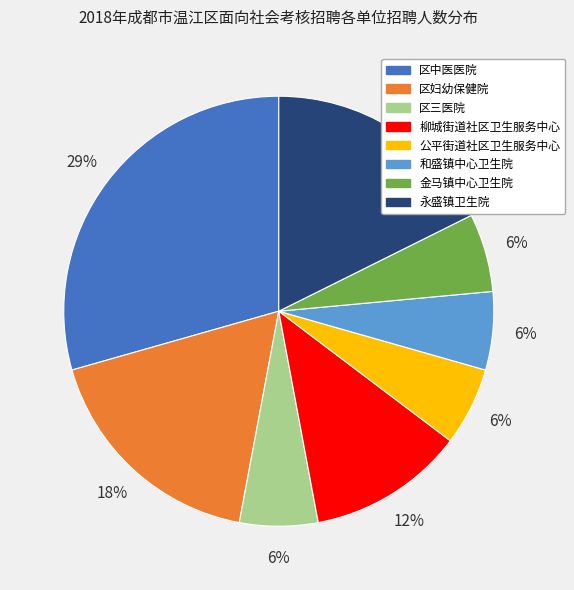

How many slices are in this pie chart?

8